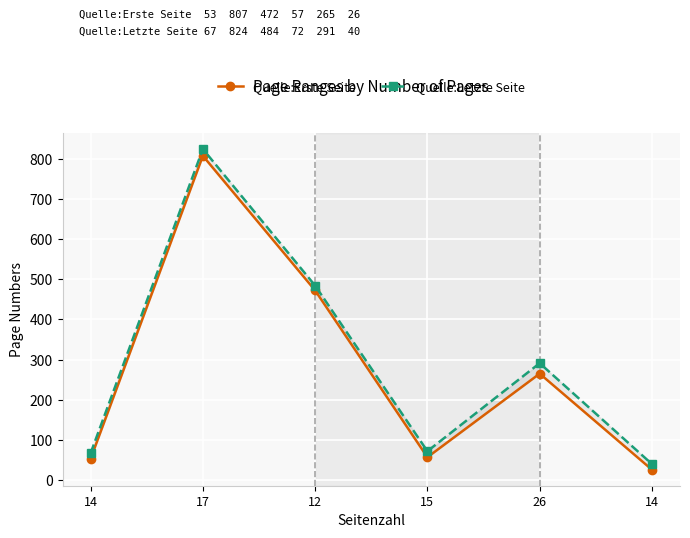

At which label does Quelle:Letzte Seite reach its minimum?

14